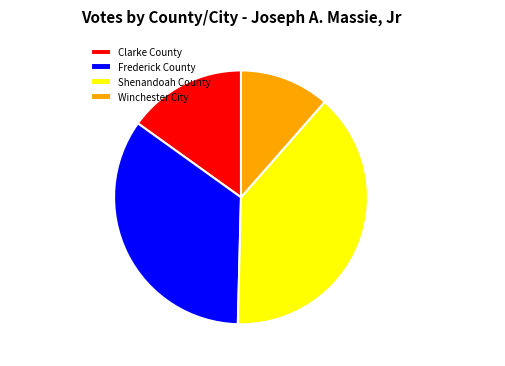

Approximately how many times larger is the value at Shenandoah County compared to Winchester City?

3.4